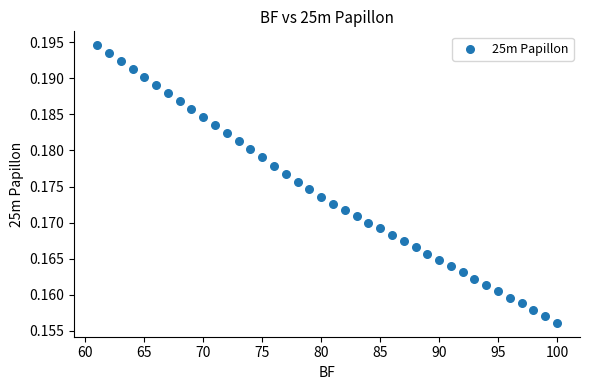

What is the range of X values (max minus min)?

39.0